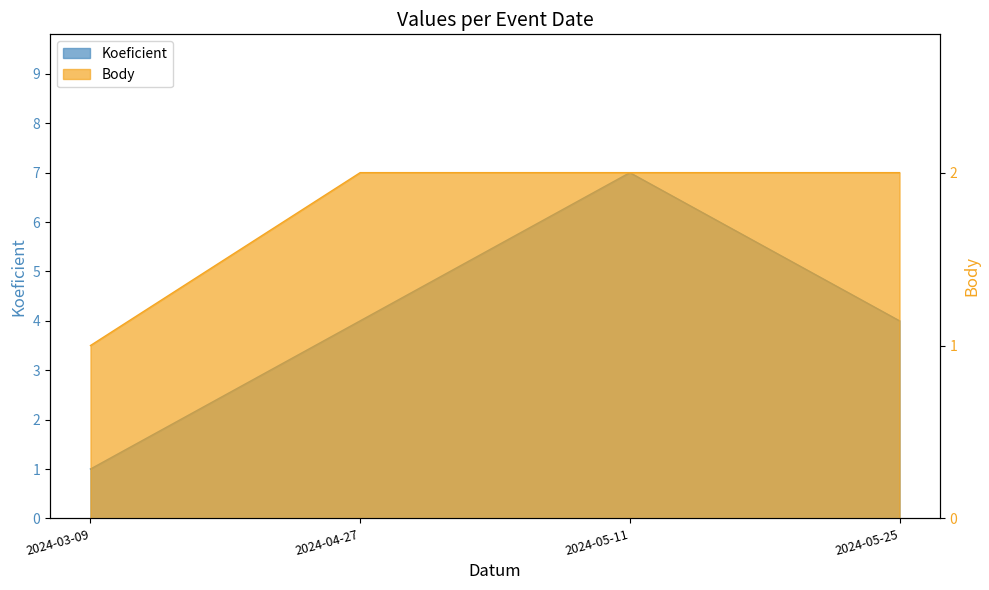

Rank the series by their average value, from lowest to highest.

Body, Koeficient